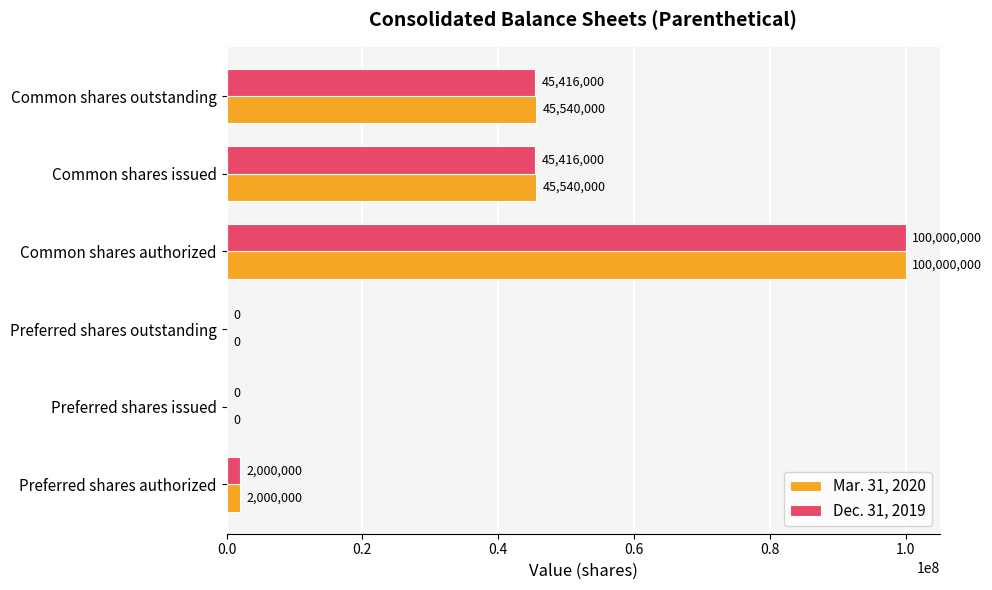

What is the sum of the Dec. 31, 2019 values at Preferred shares outstanding and Preferred shares authorized?

2000000